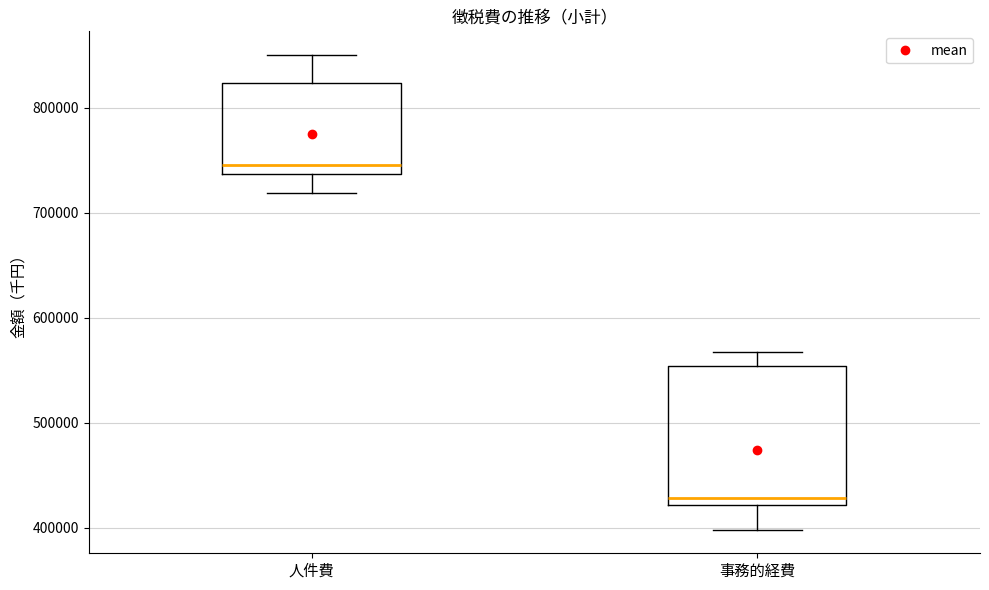

Where does the median line of the box for 事務的経費 sit on the y-axis? The values are not printed on the chart, so give them approximately, as read against the axis.

430000